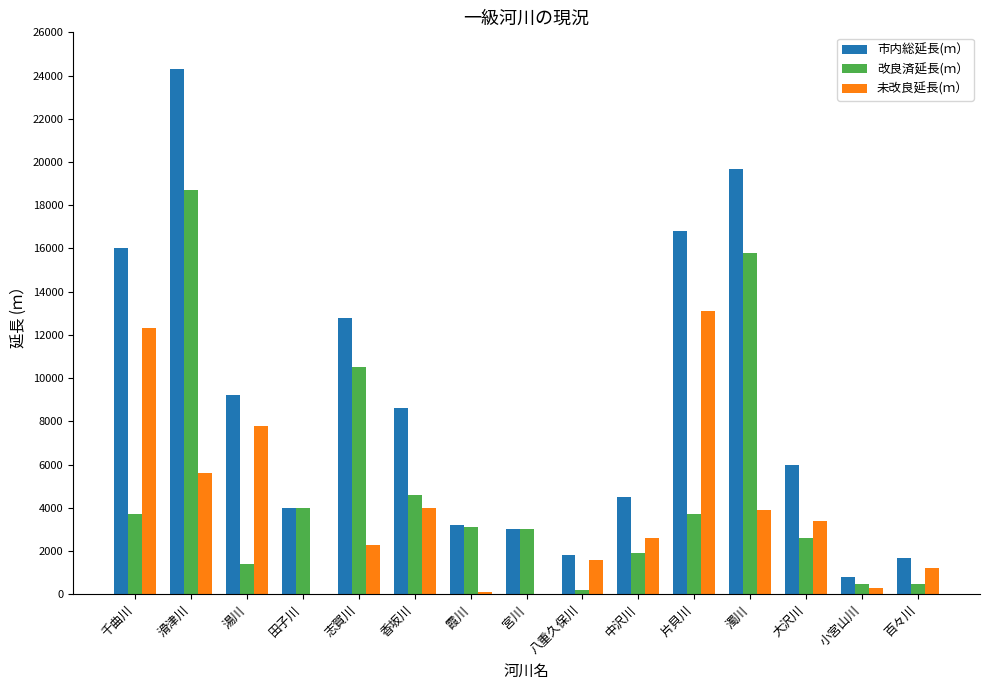

Does the chart contain stacked bars?

No